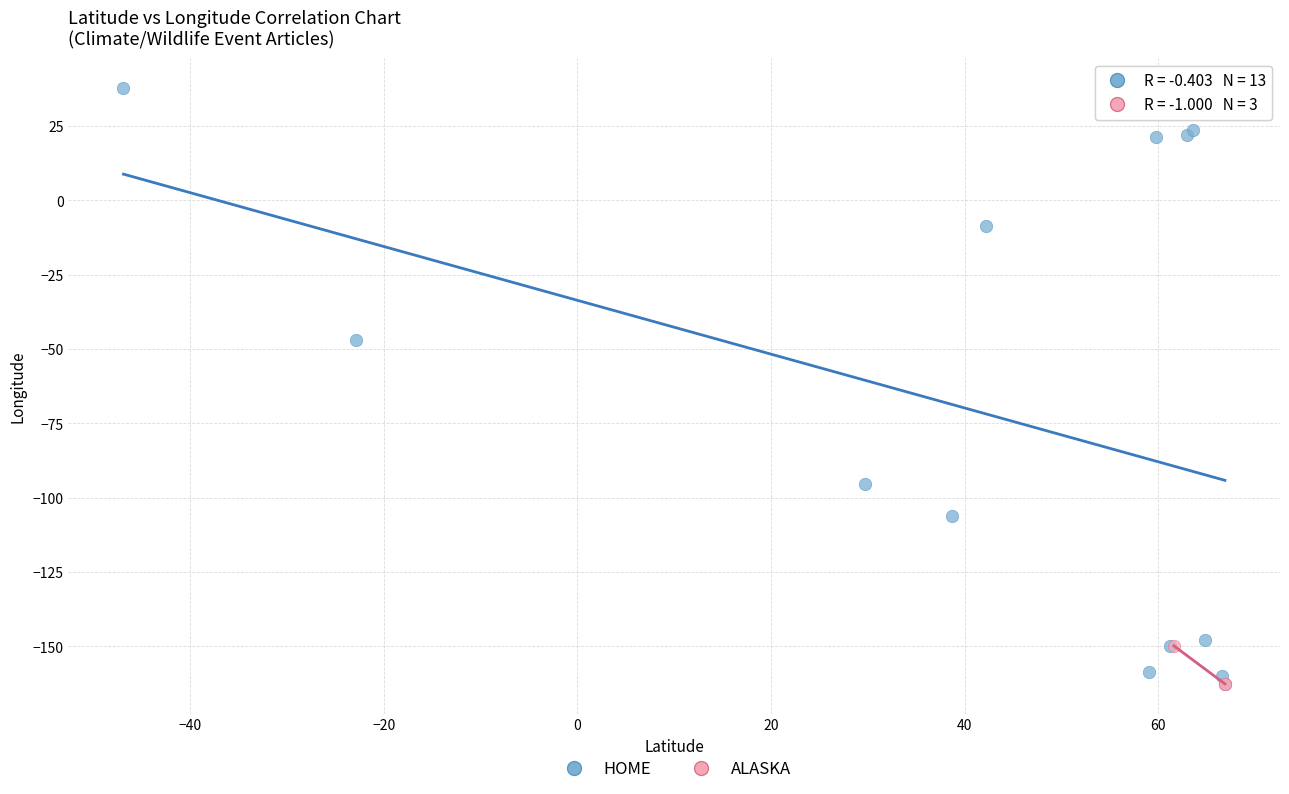

Which series contains the highest Y value?

HOME